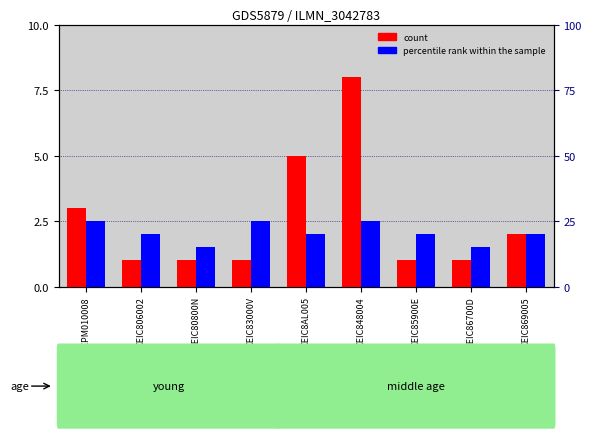

How many values in the count series exceed 1?

4